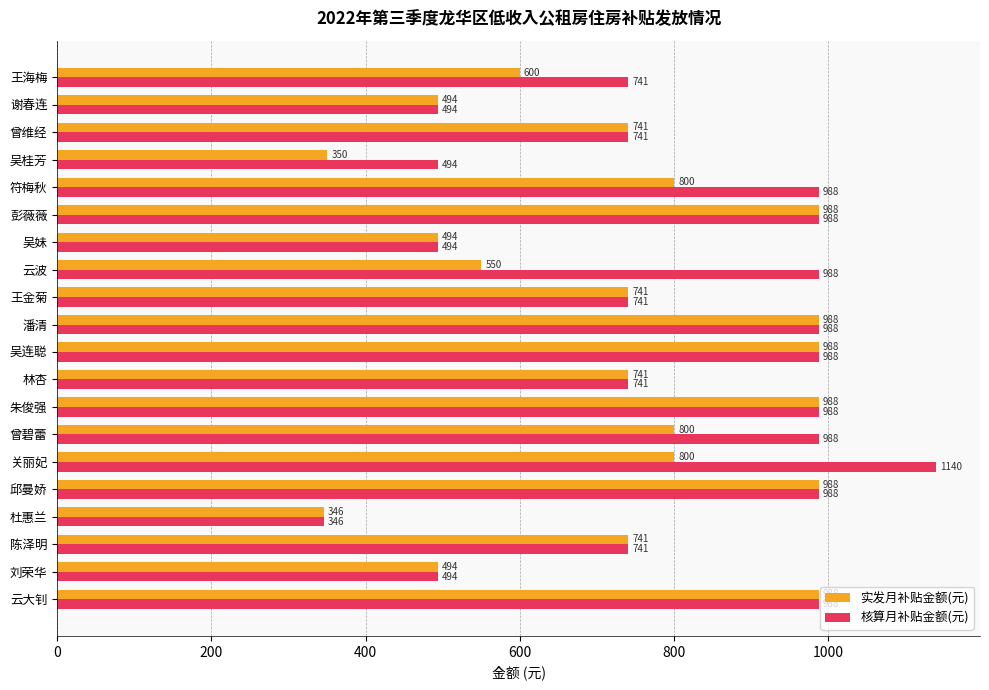

List the series in order of their peak value, highest first.

核算月补贴金额(元), 实发月补贴金额(元)